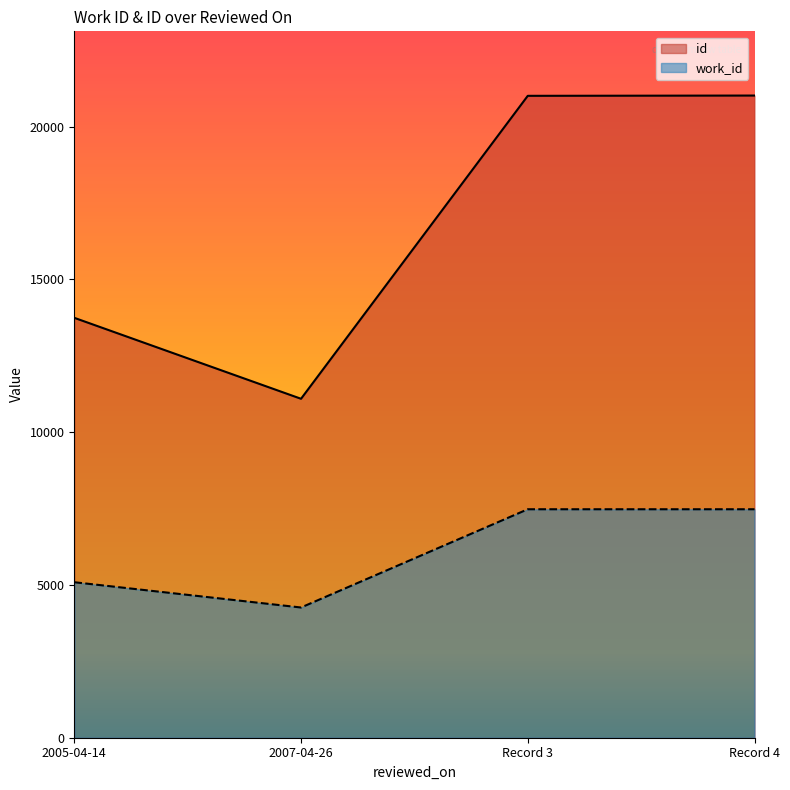

What is the maximum value for id?

21013